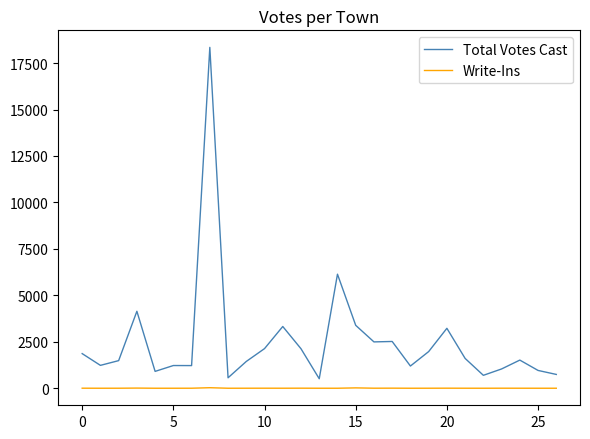

What is the maximum value shown in the chart?

18346